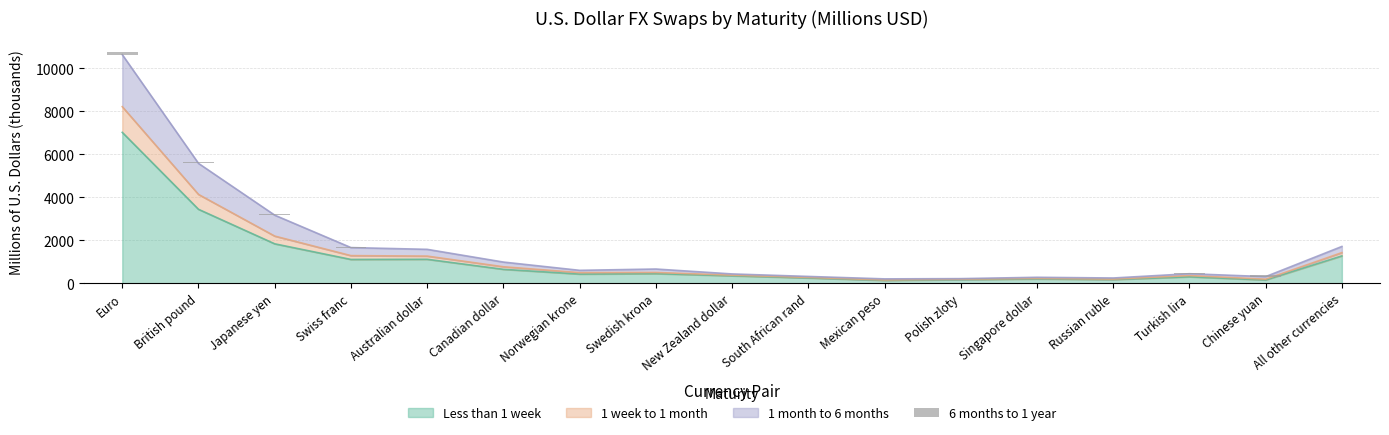

The chart shows a value of 5.0 at Singapore dollar. True or false?

True